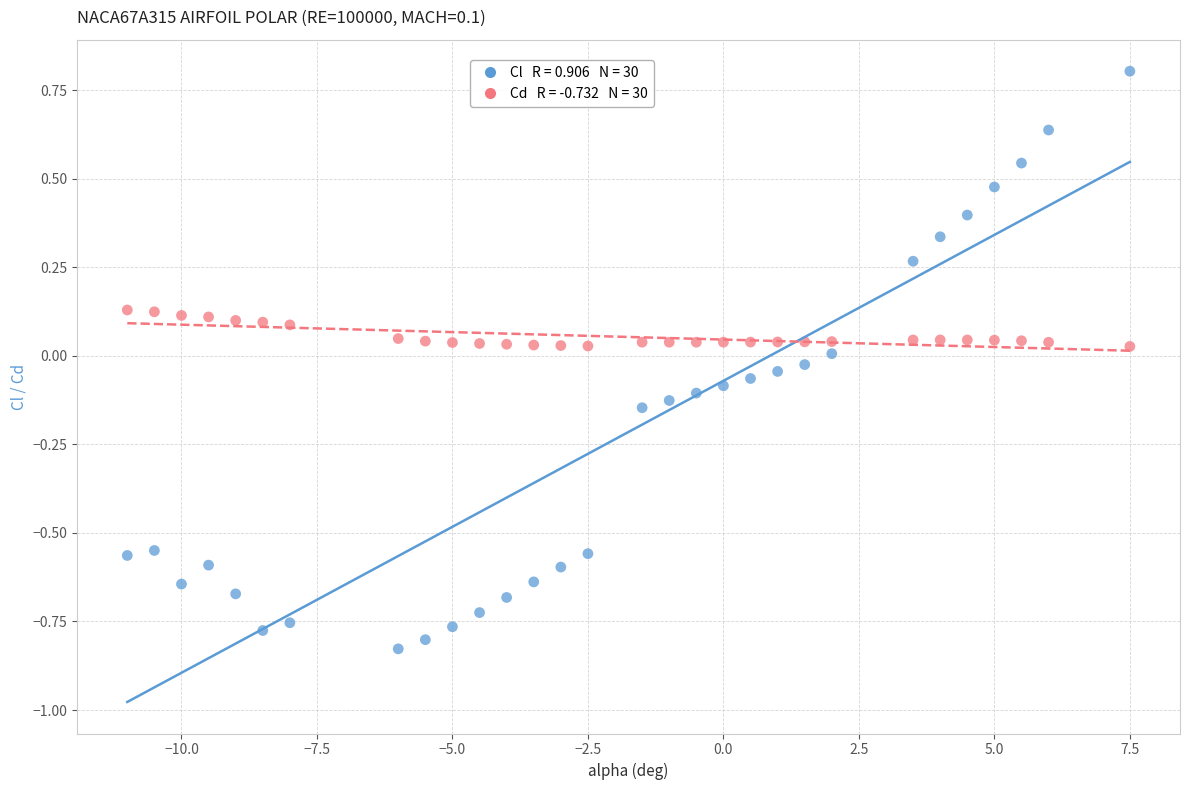

Across all data points, what is the range of X values (max minus min)?

18.5